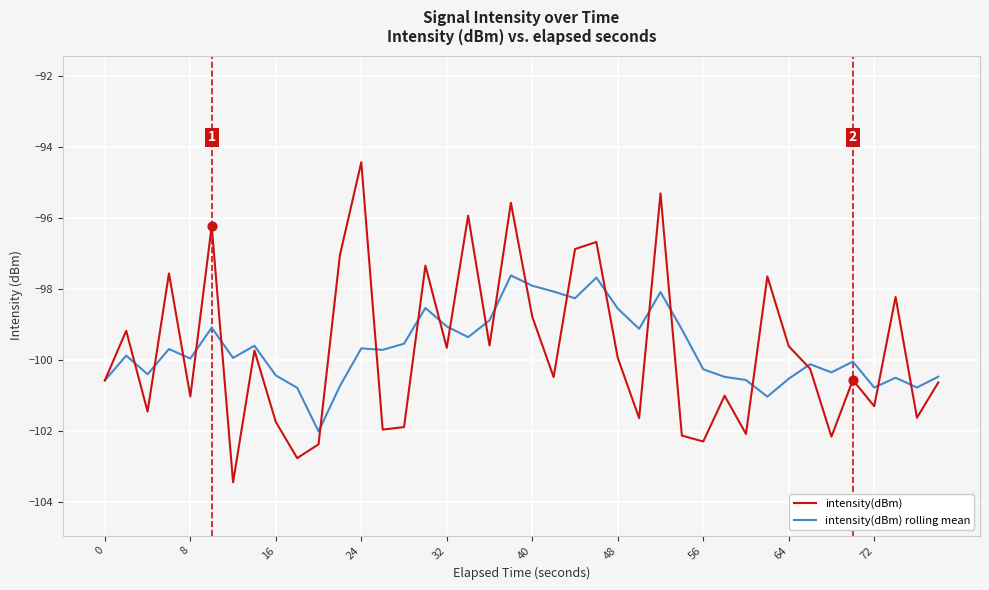

List the series in order of their peak value, highest first.

intensity(dBm), intensity(dBm) rolling mean